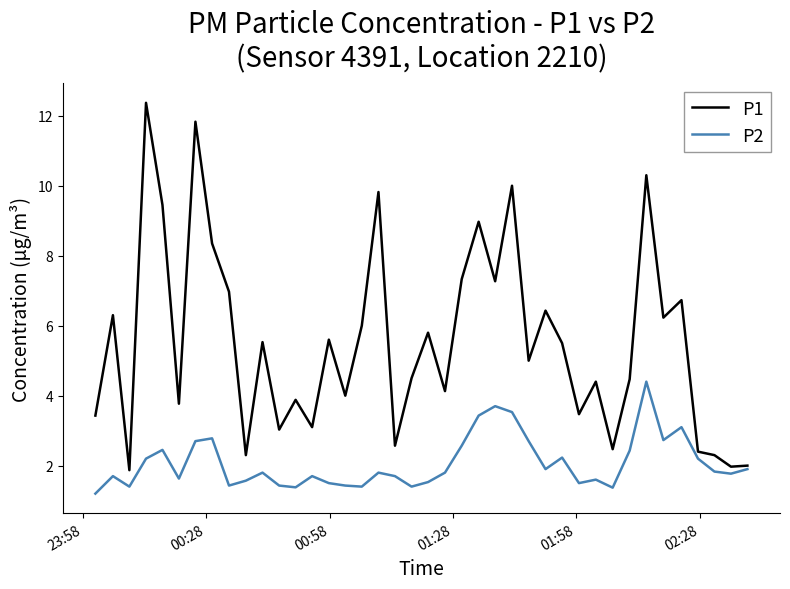

Which series has the largest range (max minus min)?

P1